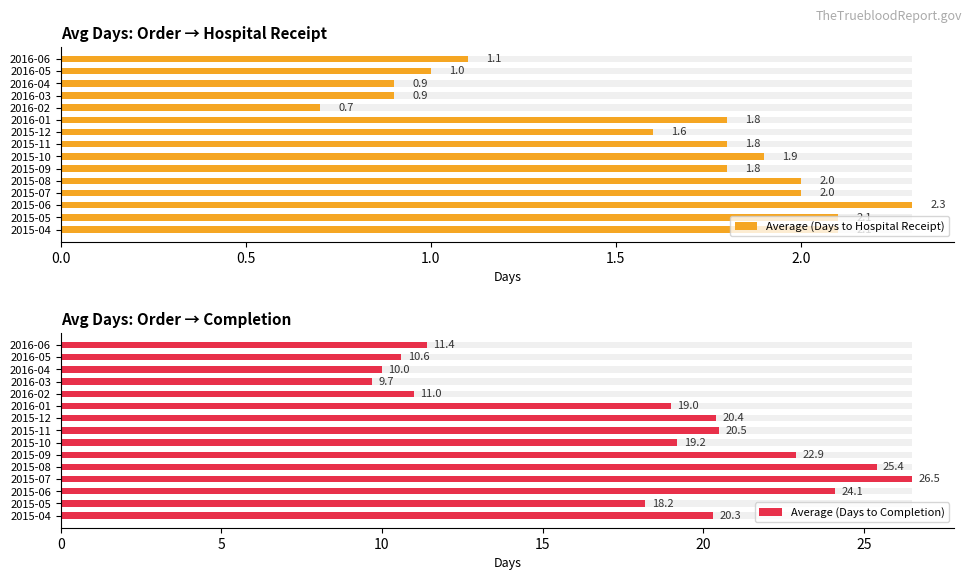

Rank the series at 2015-05 from lowest to highest value.

Average (Days to Hospital Receipt), Average (Days to Completion)